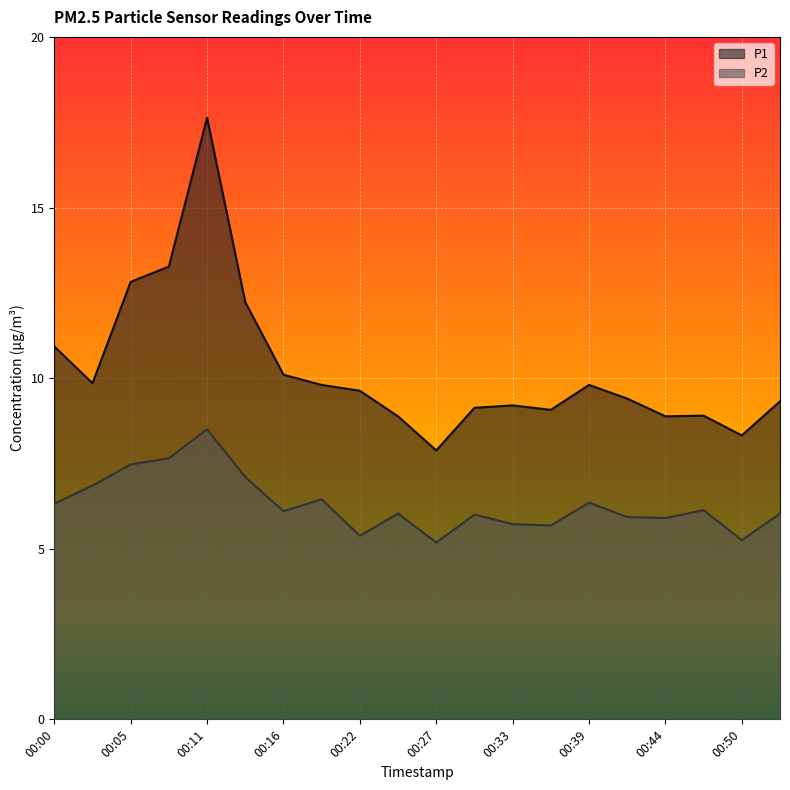

What value does the P2 series have at 00:39?

6.3